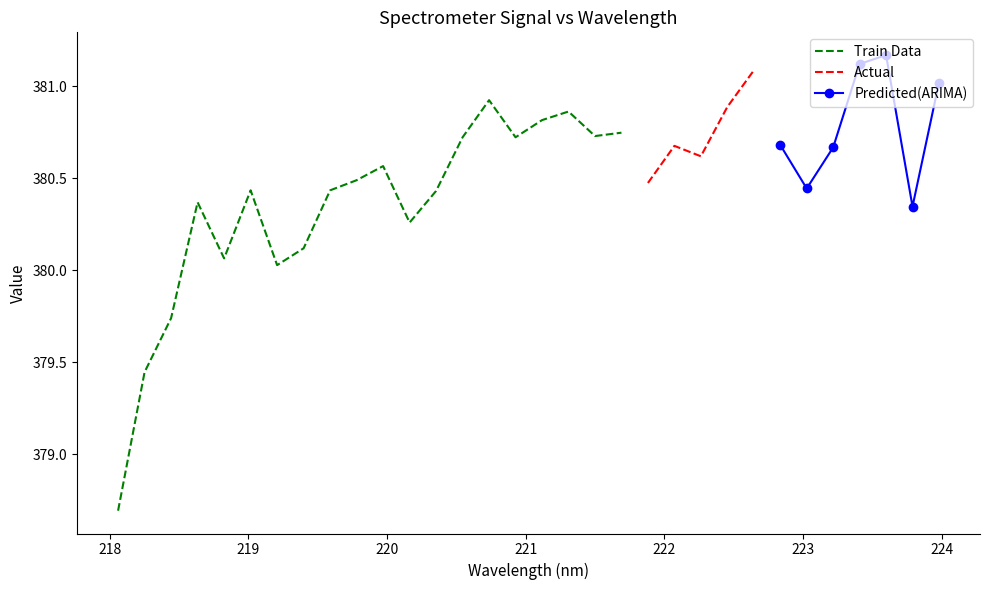

What is the value of the 31st point from the left?

380.3